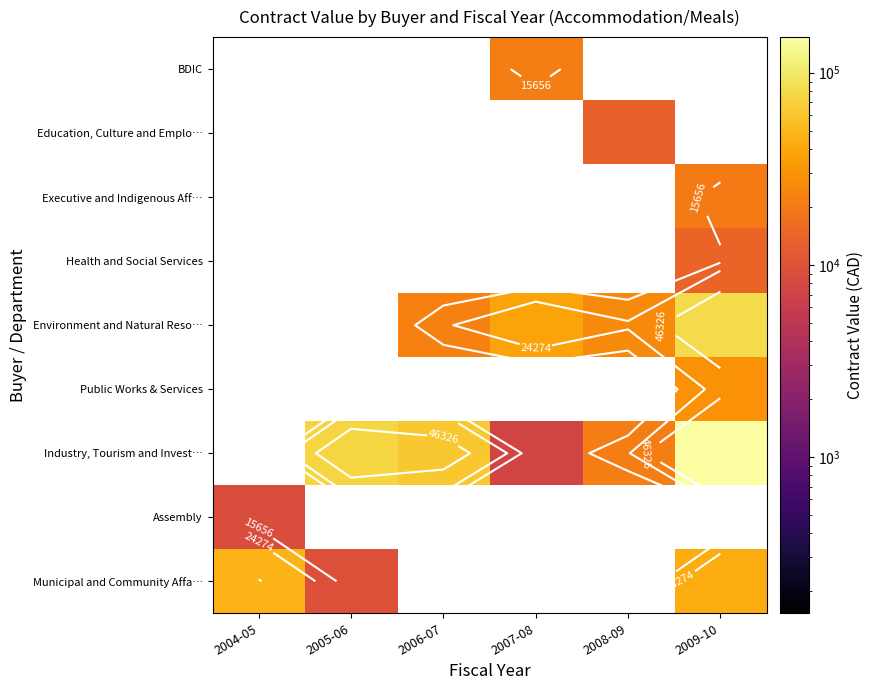

How many values in the Assembly series exceed 0?

1